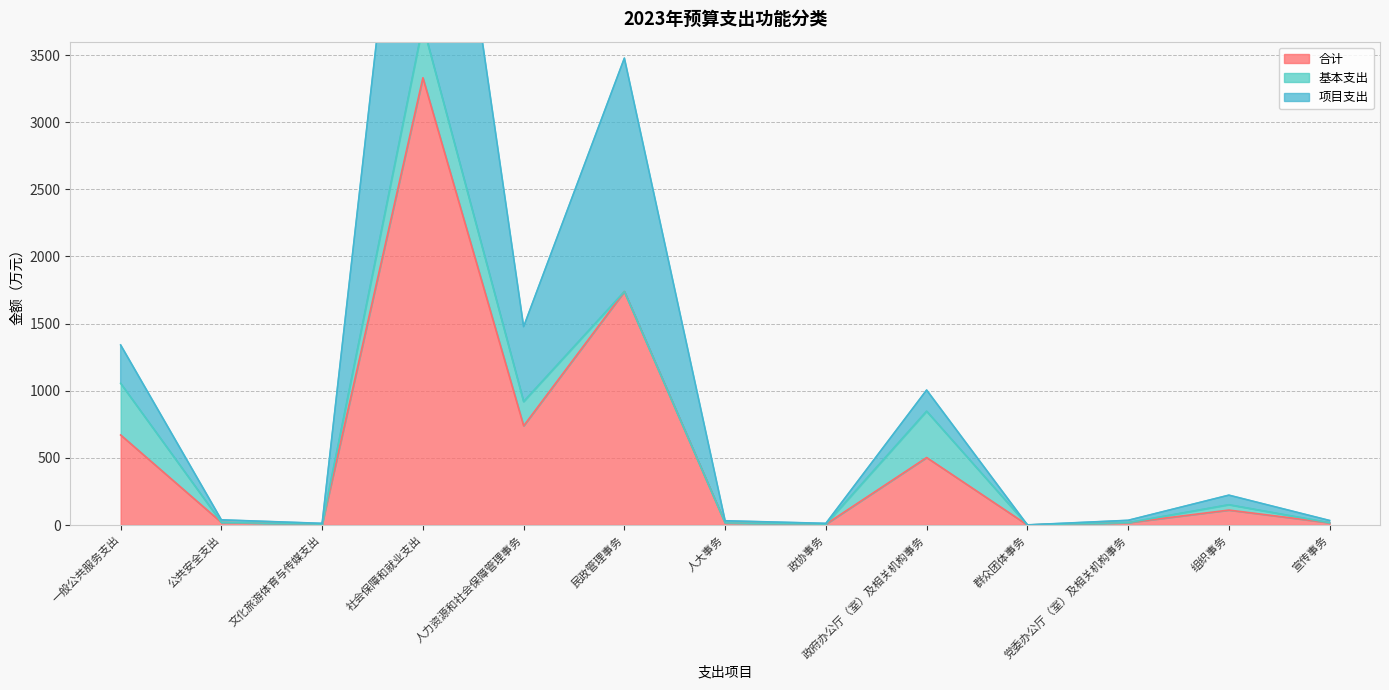

What is the approximate value of 合计 at 一般公共服务支出?

670.5